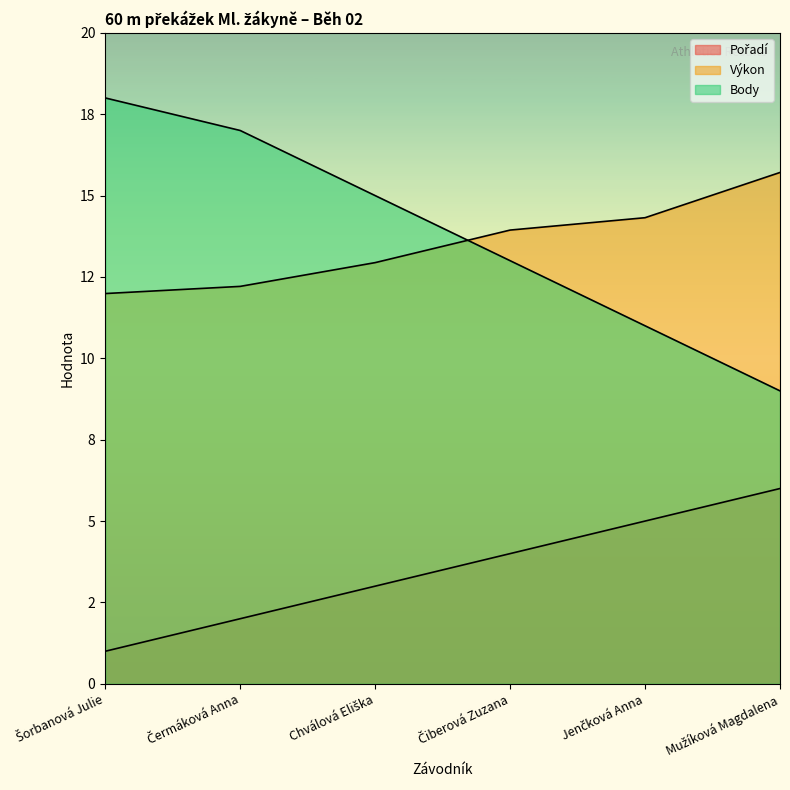

True or false: Body has a value of 15.2 at Jenčková Anna.

False